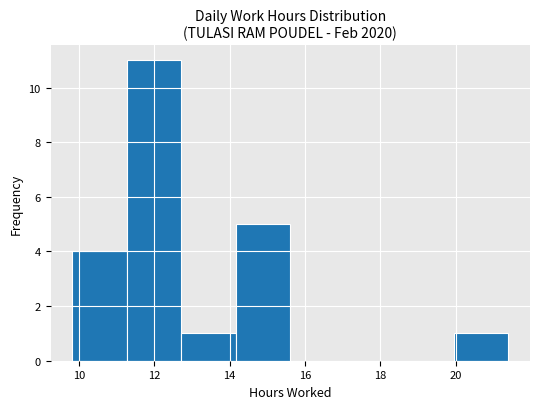

How tall is the bar that spans 12.8 to 14.2 on the x-axis? Neither the bar edges nor the heights are printed on the chart, so give them approximately, as read against the axes.

1